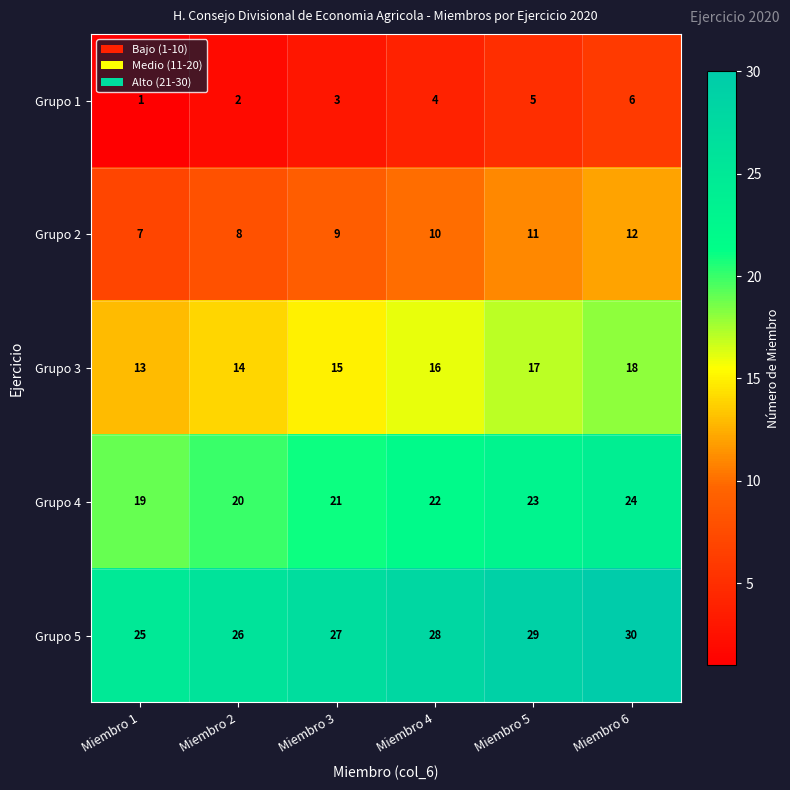

At Miembro 3, list the series in order from largest to smallest.

Grupo 5, Grupo 4, Grupo 3, Grupo 2, Grupo 1